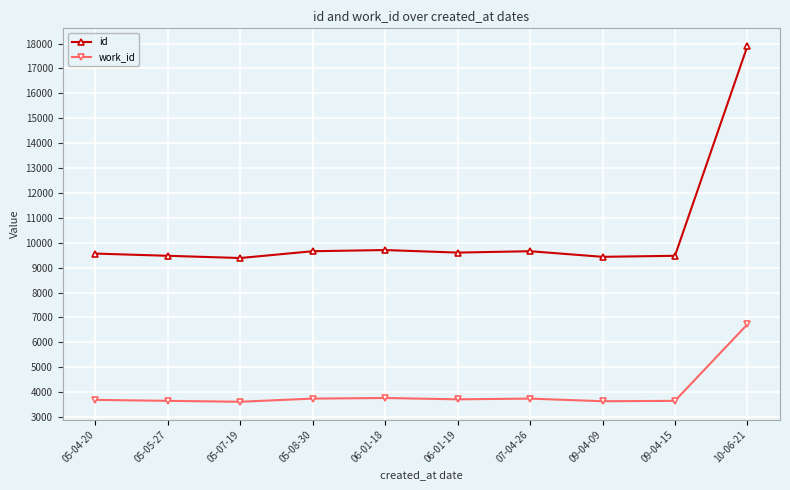

Does the chart display data point markers on the line(s)?

Yes